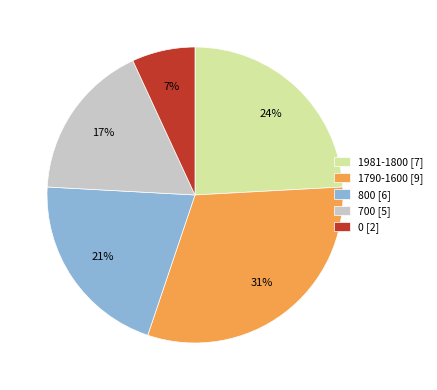

Between 700 [5] and 1790-1600 [9], which is larger?

1790-1600 [9]